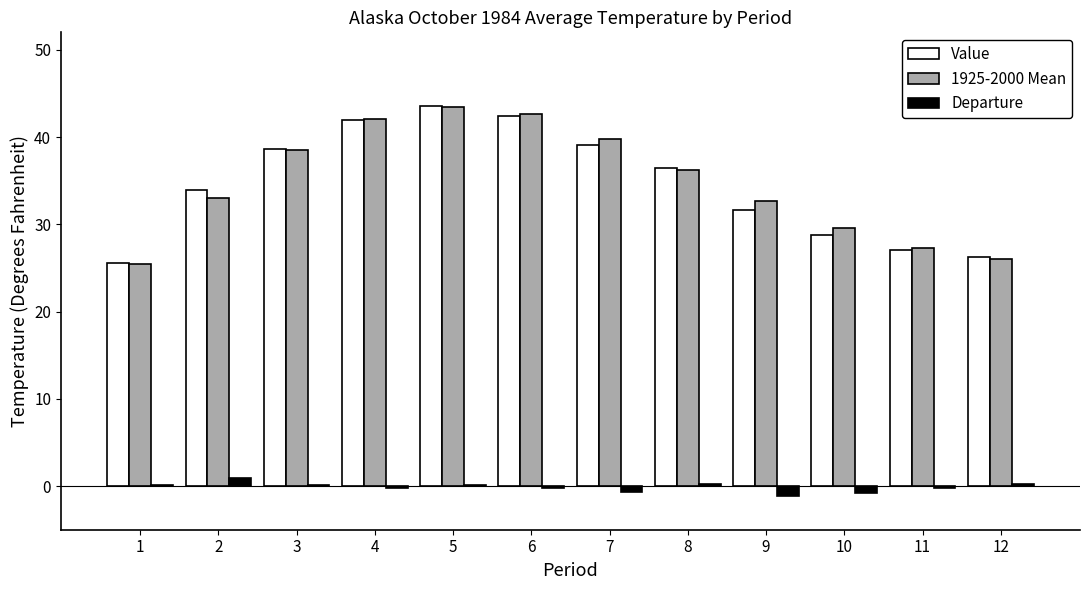

What is the sum of all Departure values?

-1.6